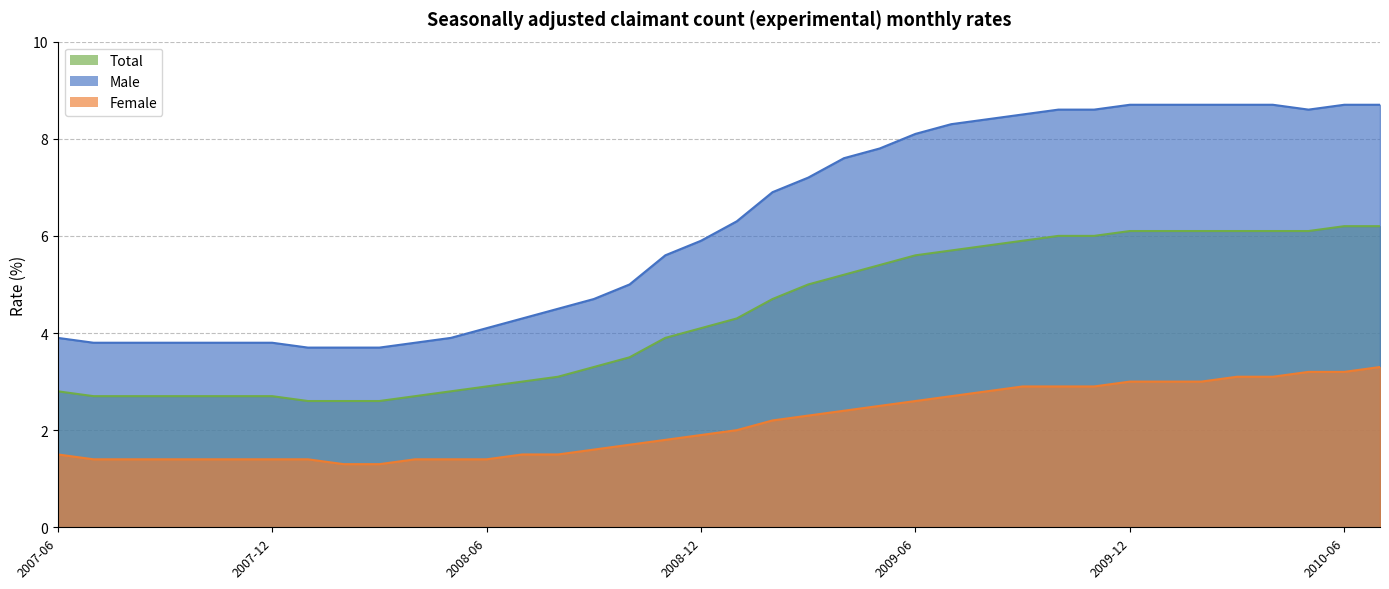

Where is Male nearest to the value 6?

2008-12